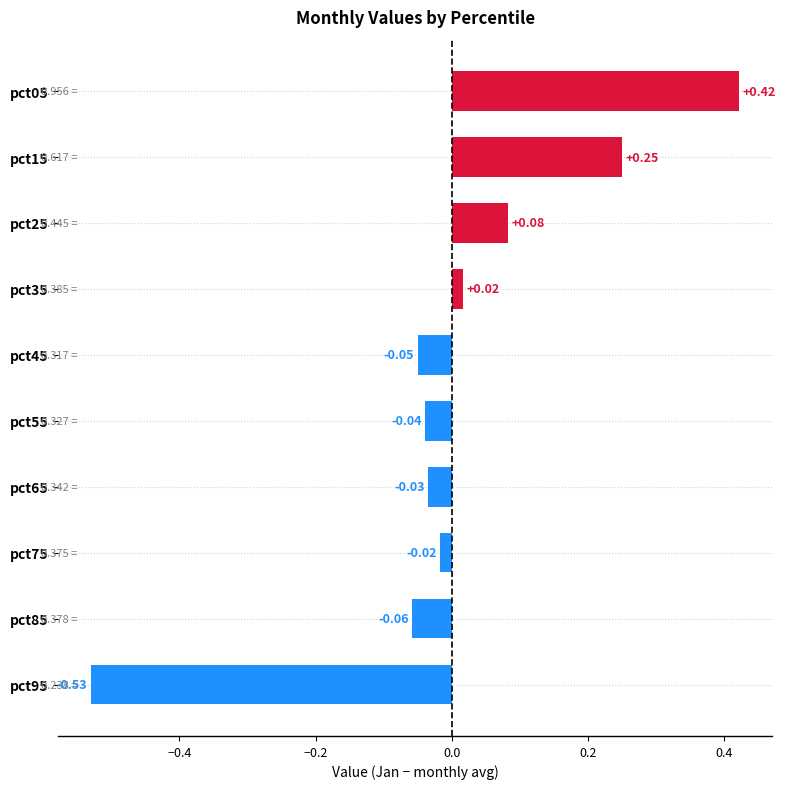

Which category has the lowest value across all series?

pct95